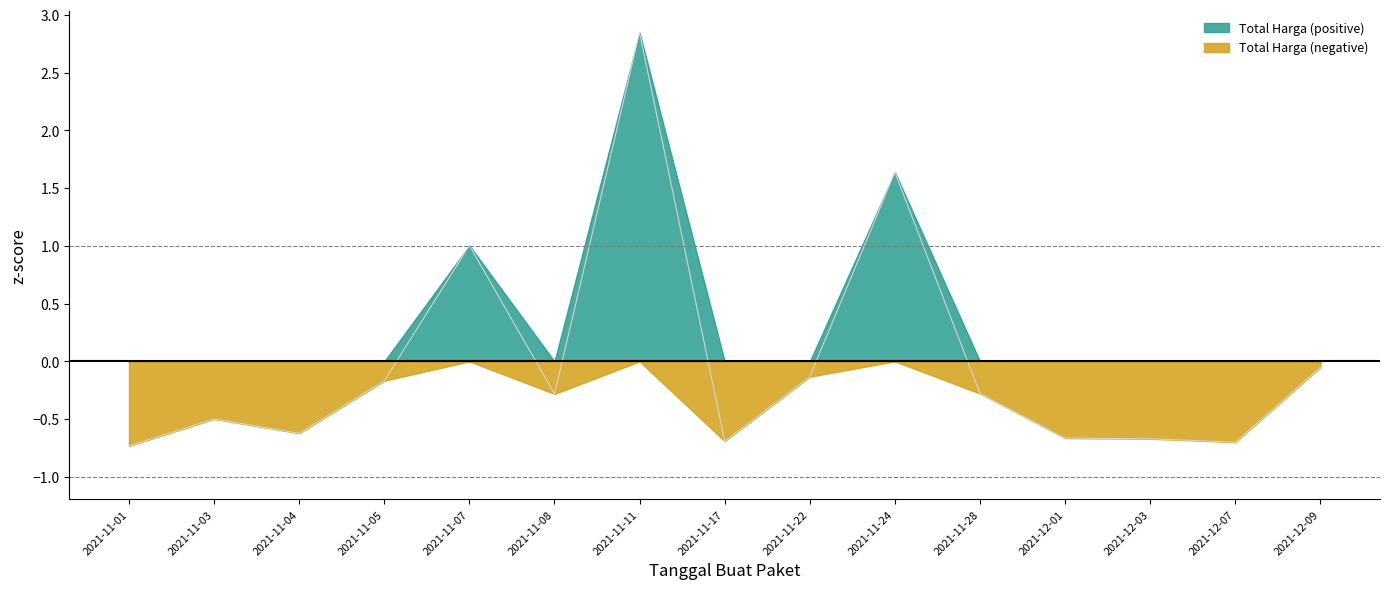

At which label is the value closest to 1?

2021-11-07